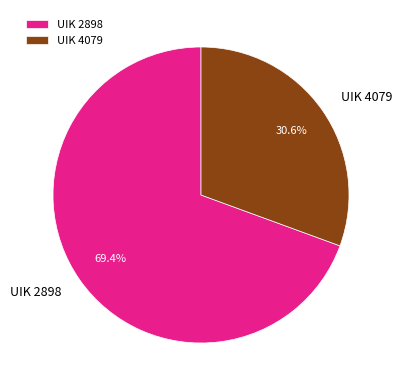

Which slice is the smallest?

UIK 4079